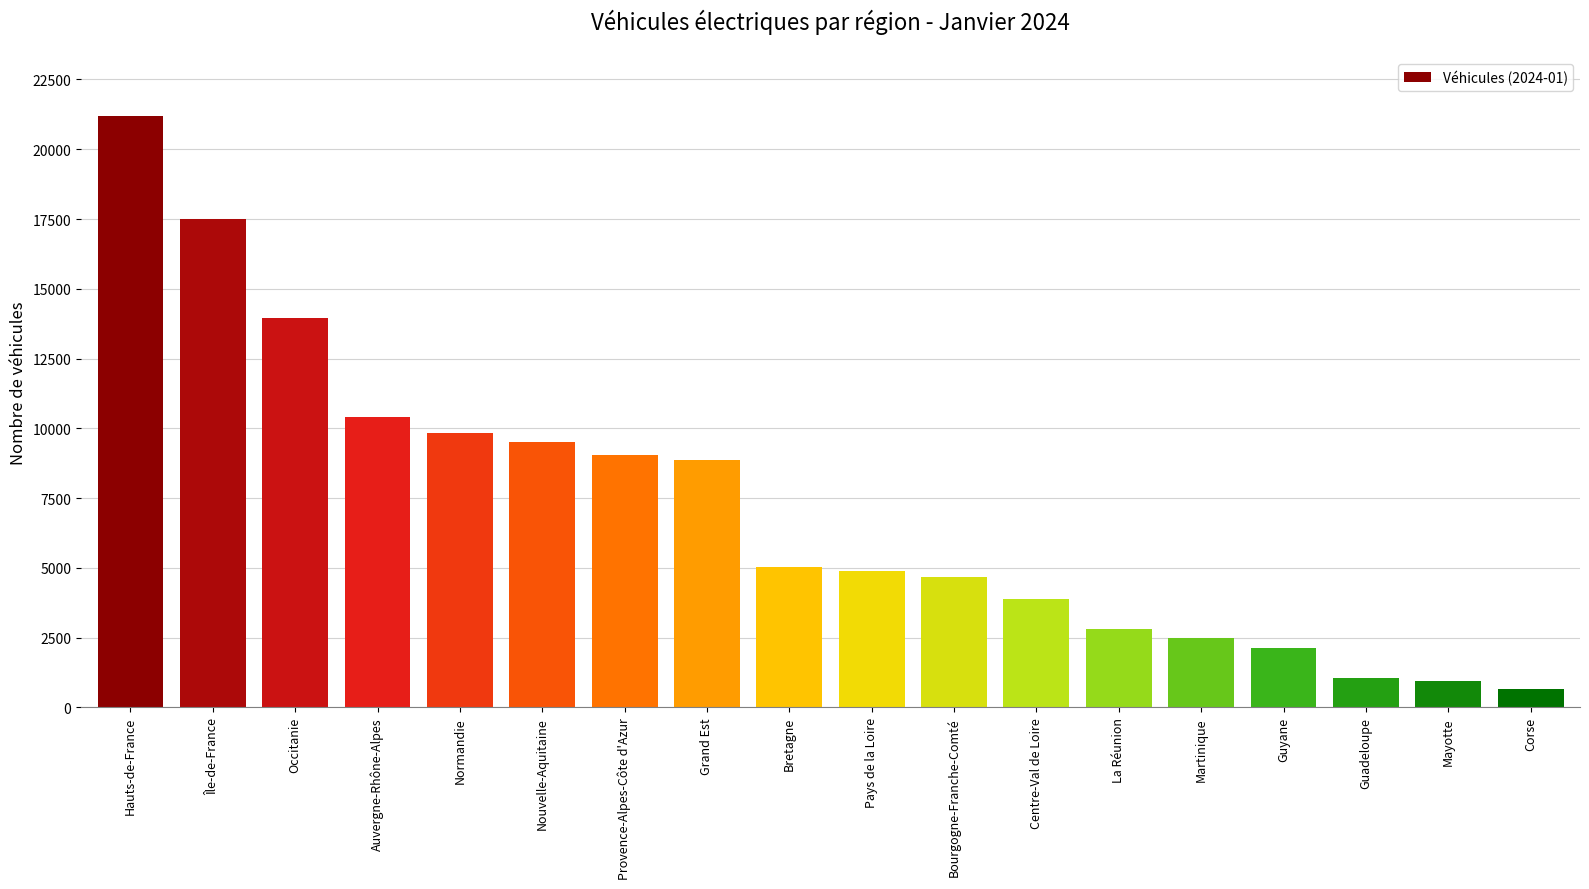

At which category does the chart reach its minimum across all series?

Corse